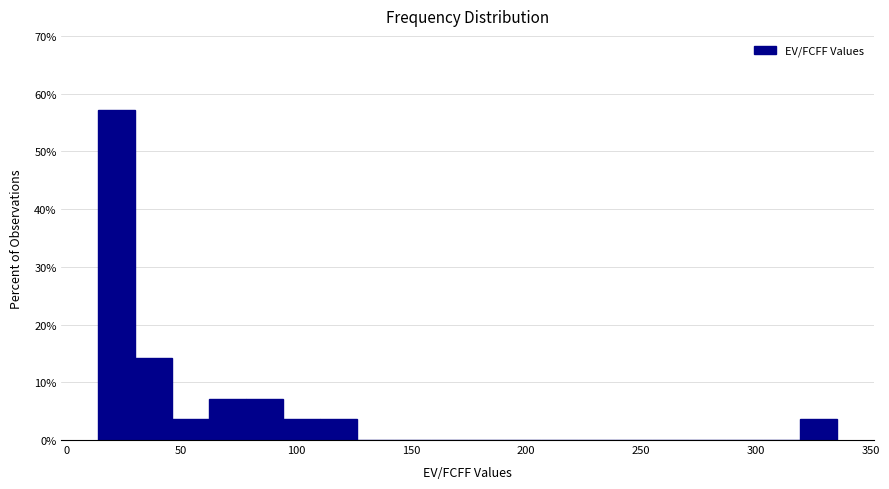

Read against the x-axis, roughly where is the centre of the tallest bar?

20